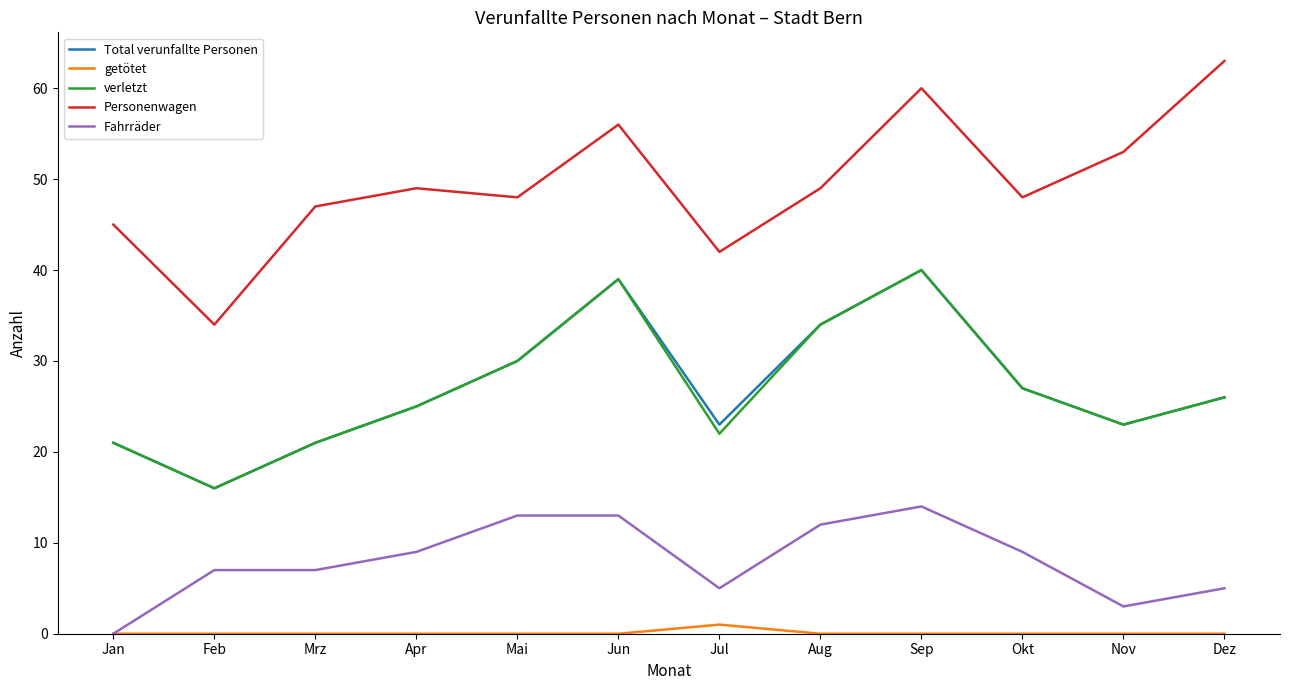

At which category is the sum across all series the highest?

Sep